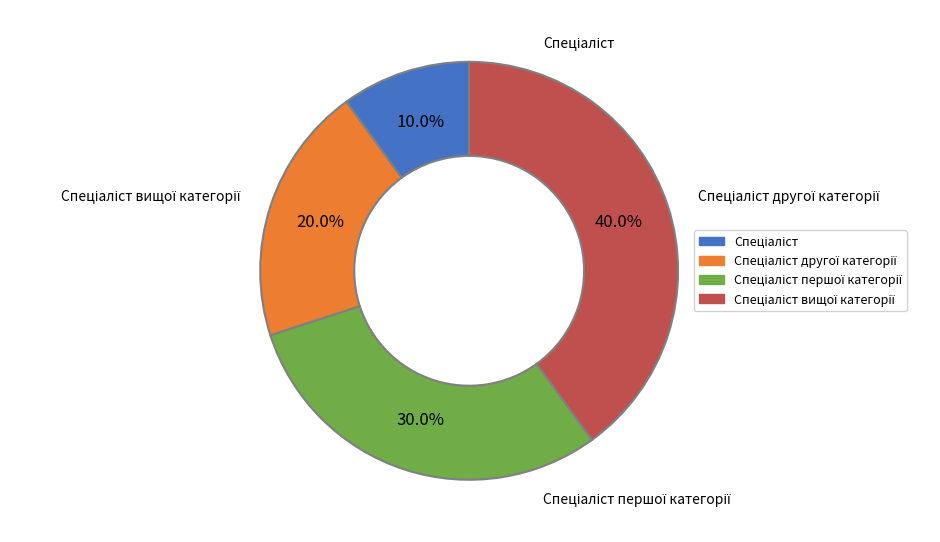

Is there any slice that represents more than half of the pie?

No